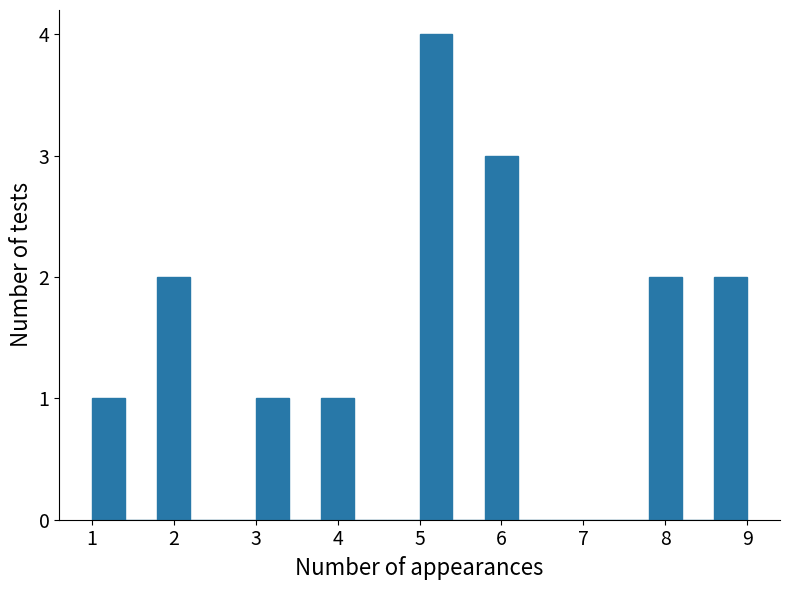

How tall is the bar that spans 5.0 to 5.4 on the x-axis? The values are not printed on the chart, so give them approximately, as read against the axis.

4